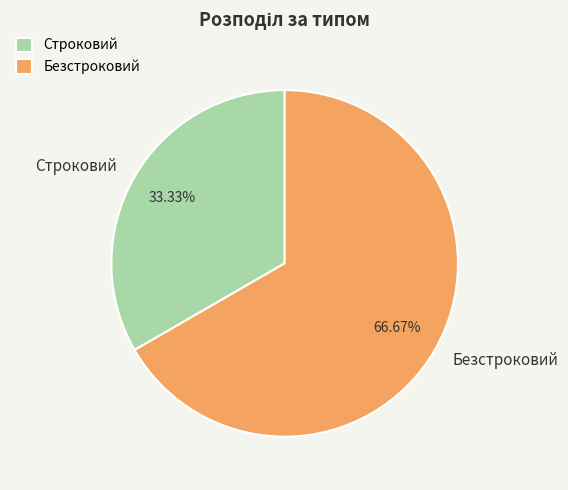

Count the number of slices in the pie.

2